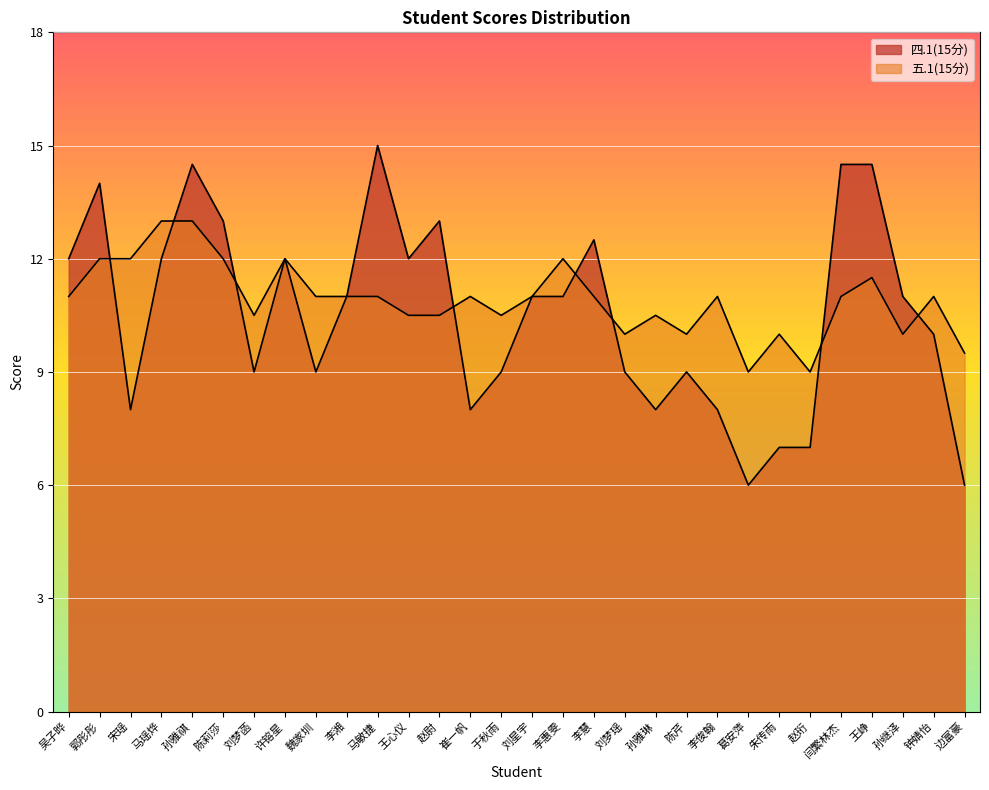

At how many categories does at least one series exceed 10?

24